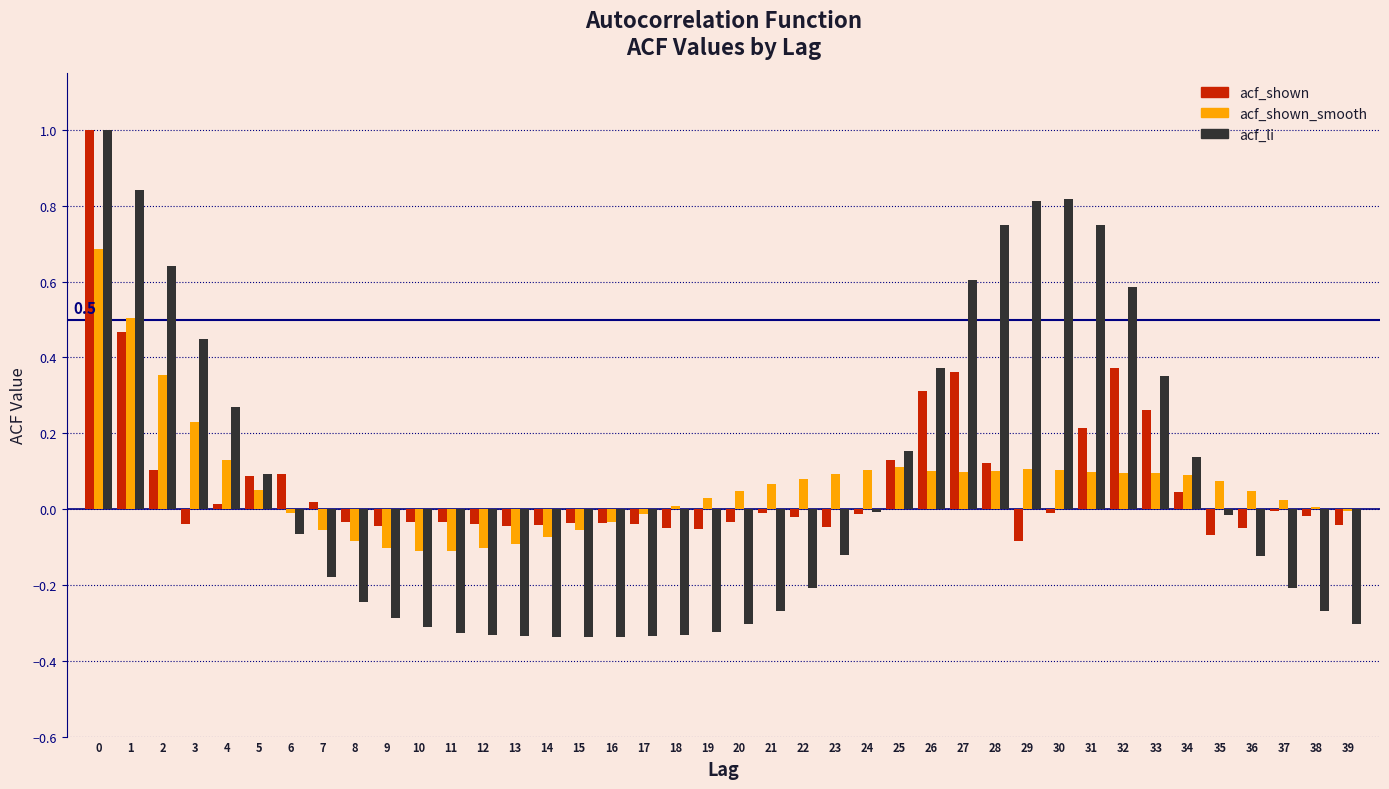

Is it true that acf_shown_smooth equals -0.0 at 16?

True